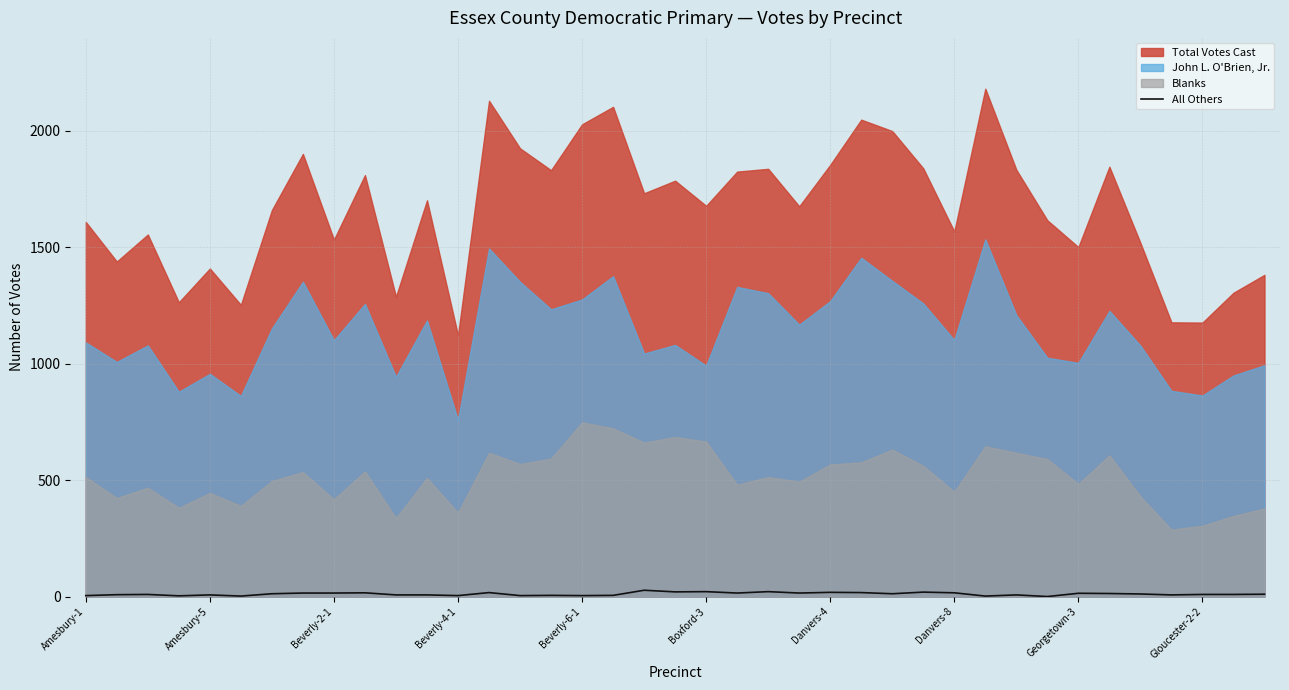

Between 25 and Boxford-3, which is larger?

25